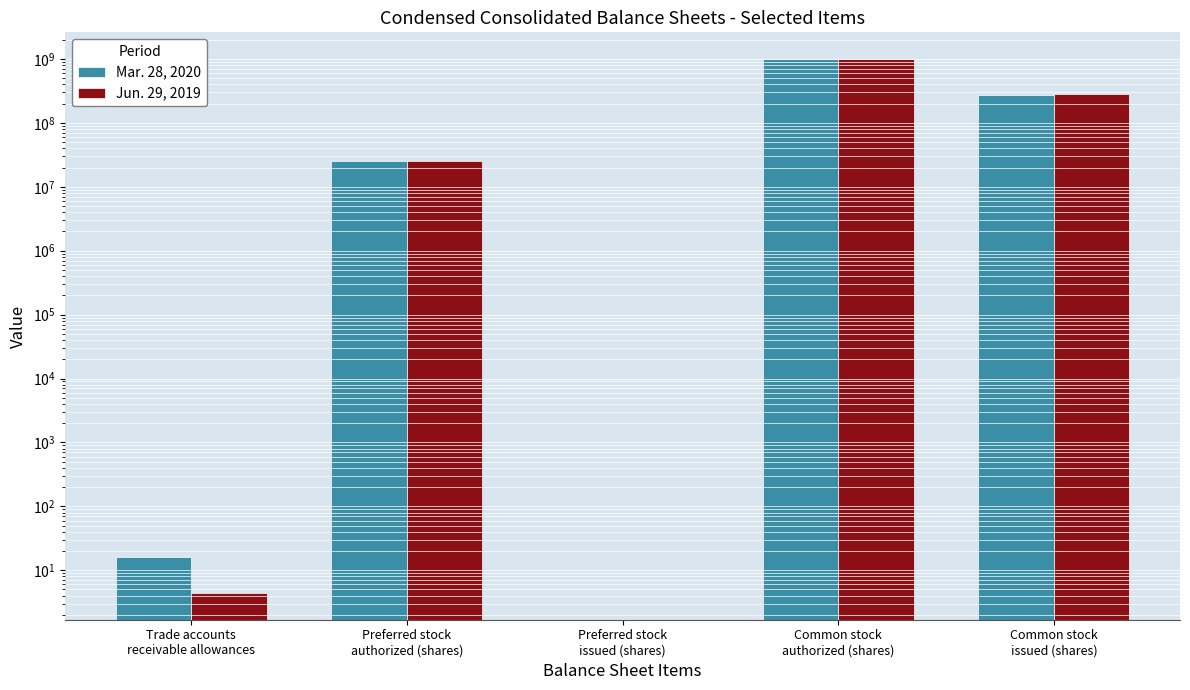

What is the label of the 4th bar from the left?

Common stock
authorized (shares)